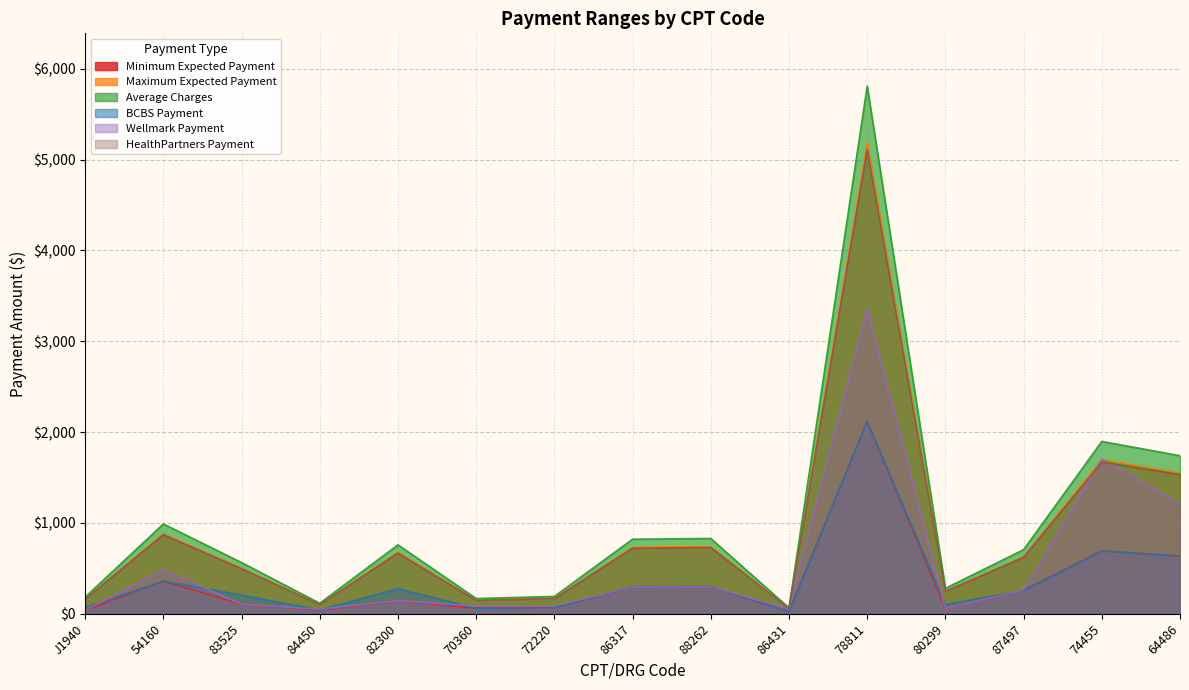

Which series has the largest total across all categories?

Average Charges